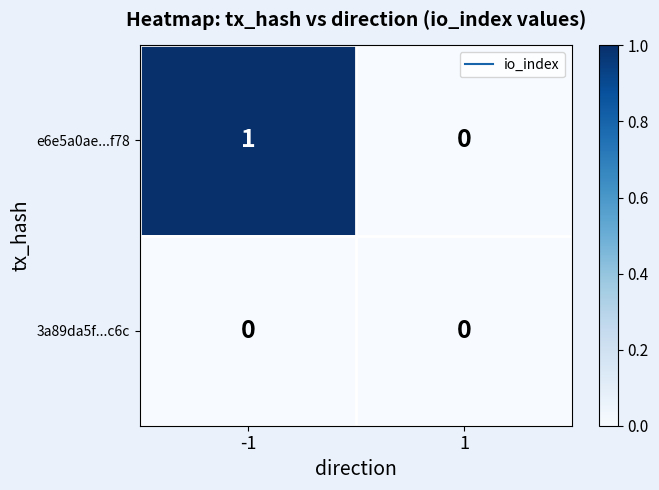

List the series in order of their peak value, highest first.

e6e5a0ae...f78, 3a89da5f...c6c